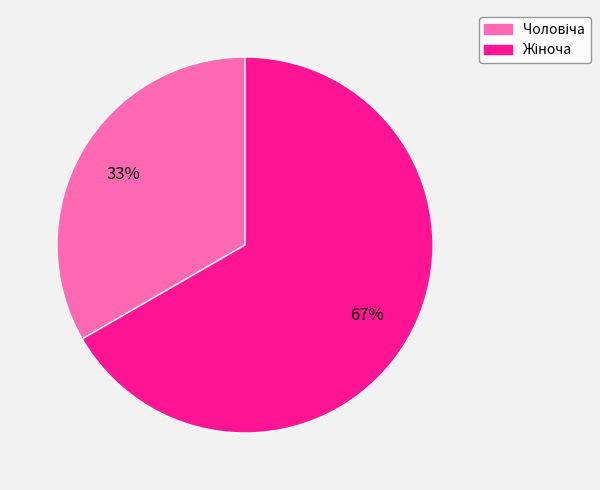

Is there any slice that represents more than half of the pie?

Yes